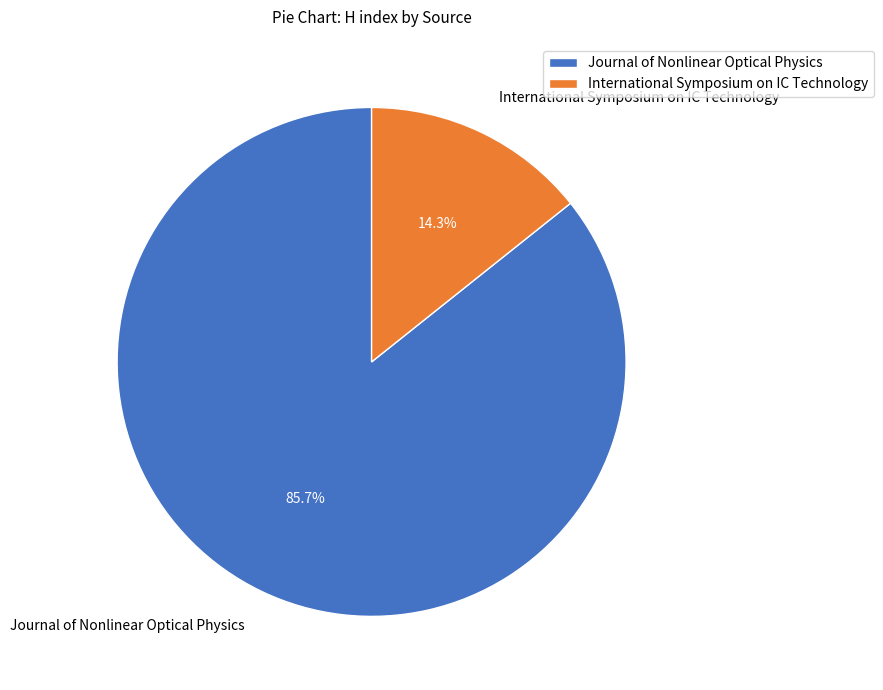

To the nearest percent, what percentage of the pie is International Symposium on IC Technology?

14%